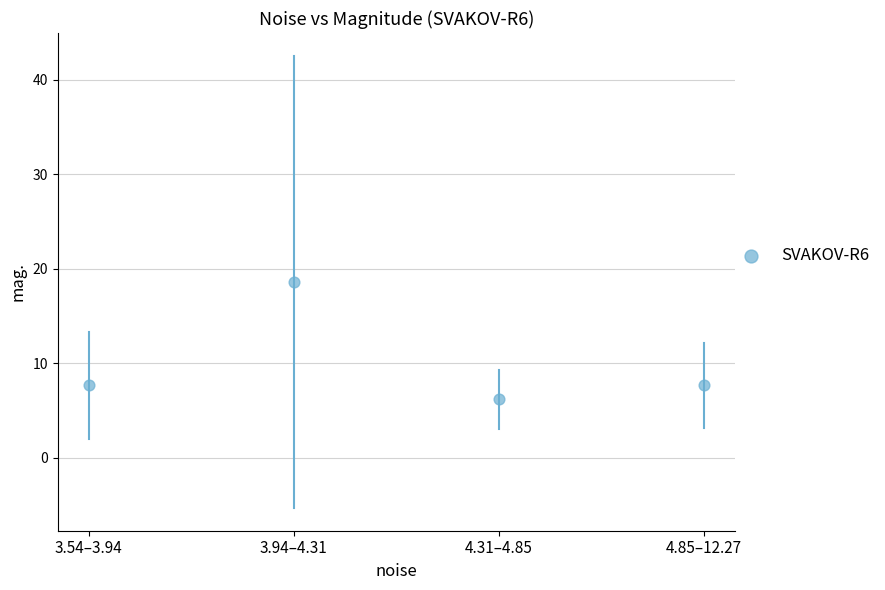

What is the range of Y values (max minus min)?

12.5